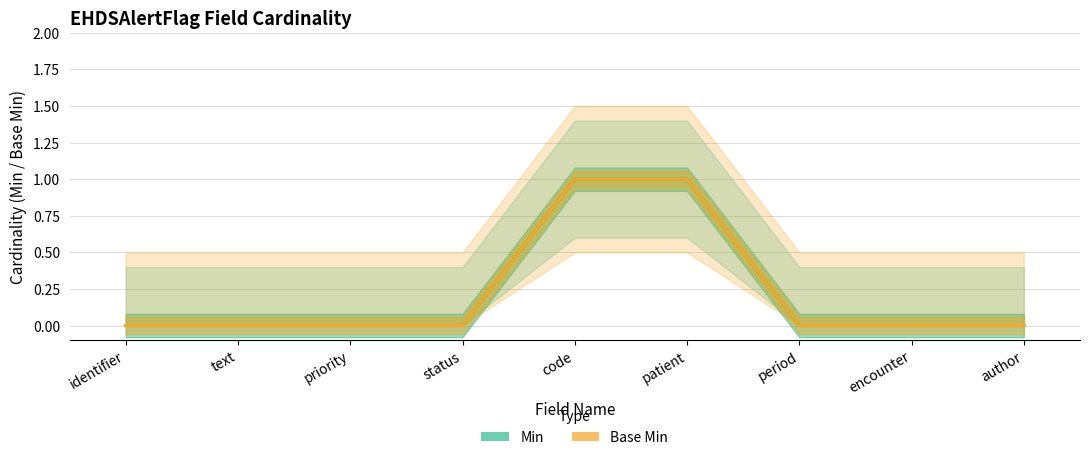

Reading right to left, list all the values displayed in this chart.

Min: 0	0	0	1	1	0	0	0	0
Base Min: 0	0	0	1	1	0	0	0	0